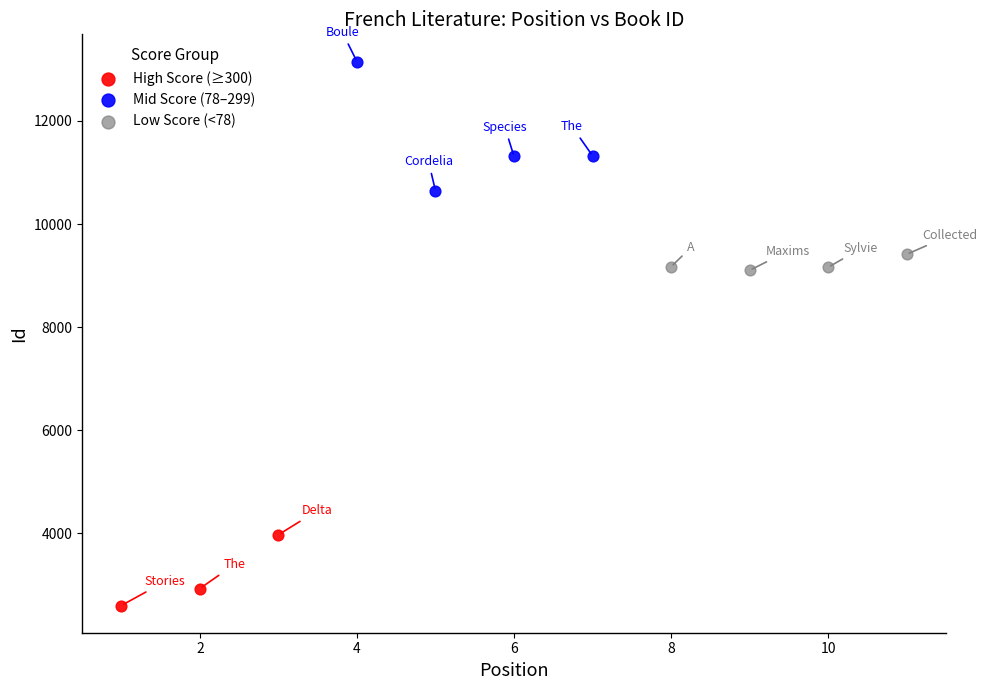

What are all the series names shown in the legend?

High Score (≥300), Mid Score (78–299), Low Score (<78)